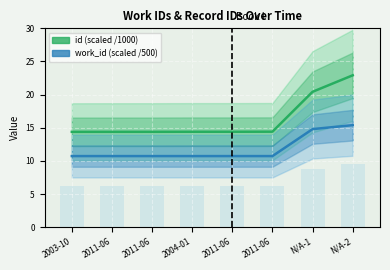

What is the difference between the highest and lowest values at 2011-06?

3.7